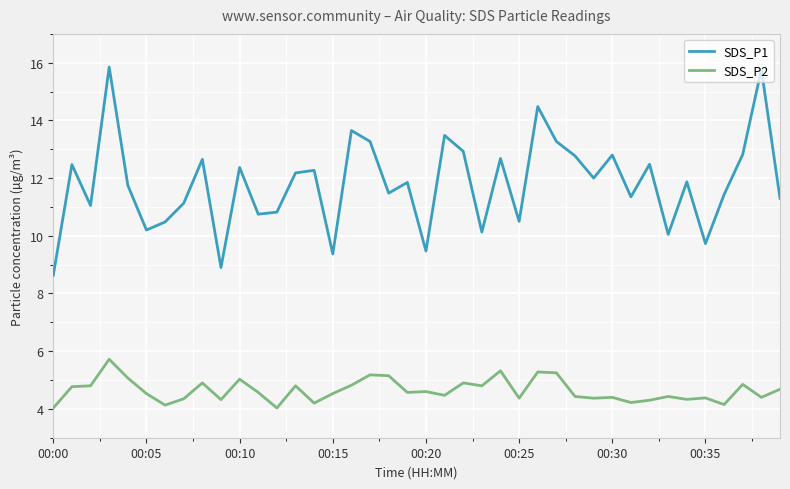

What is the difference between the maximum and minimum values in the SDS_P2 series?

1.7